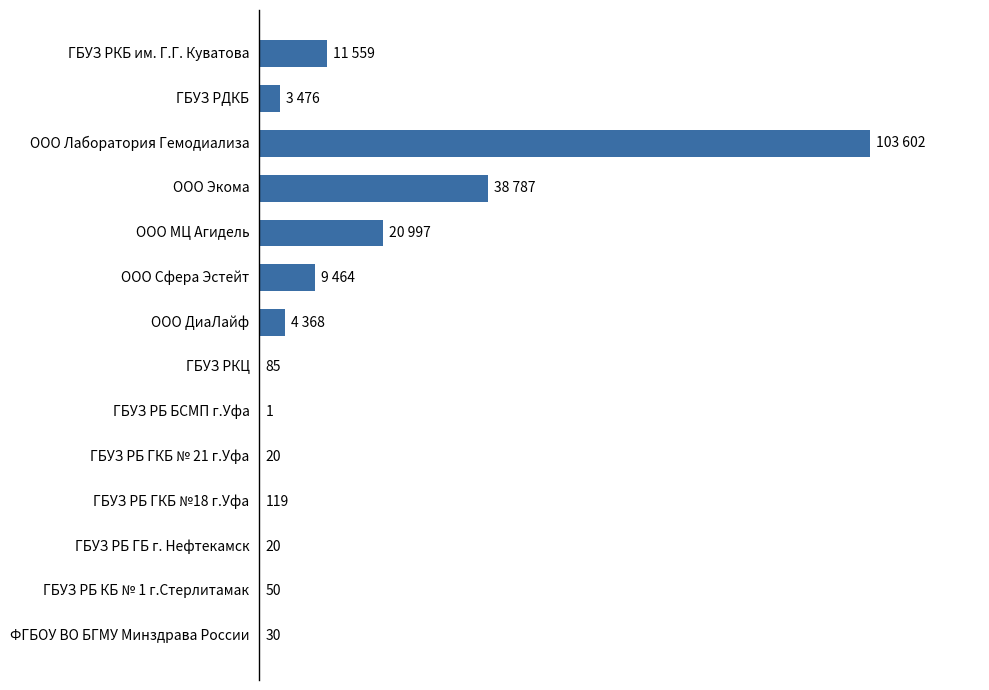

Between ГБУЗ РБ КБ № 1 г.Стерлитамак and ГБУЗ РКБ им. Г.Г. Куватова, which is larger?

ГБУЗ РКБ им. Г.Г. Куватова